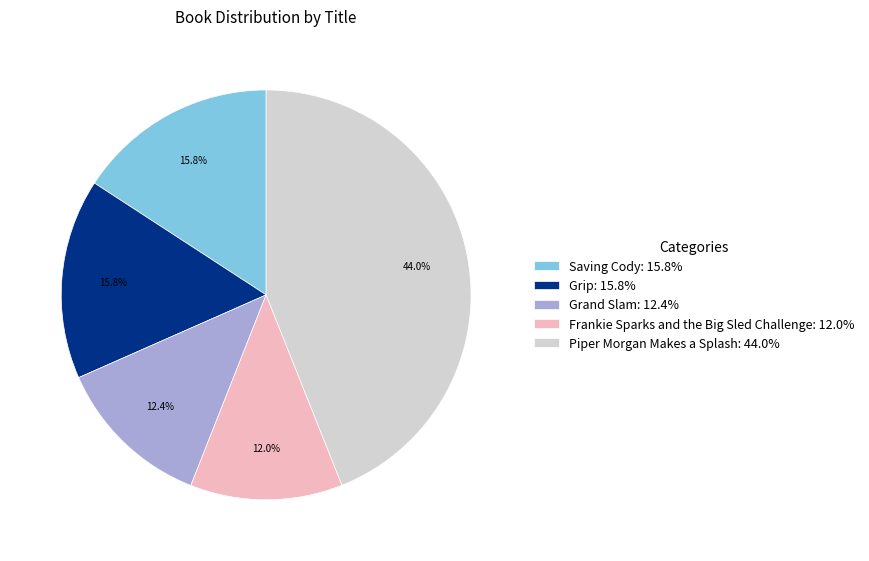

Is there any slice that represents more than half of the pie?

No